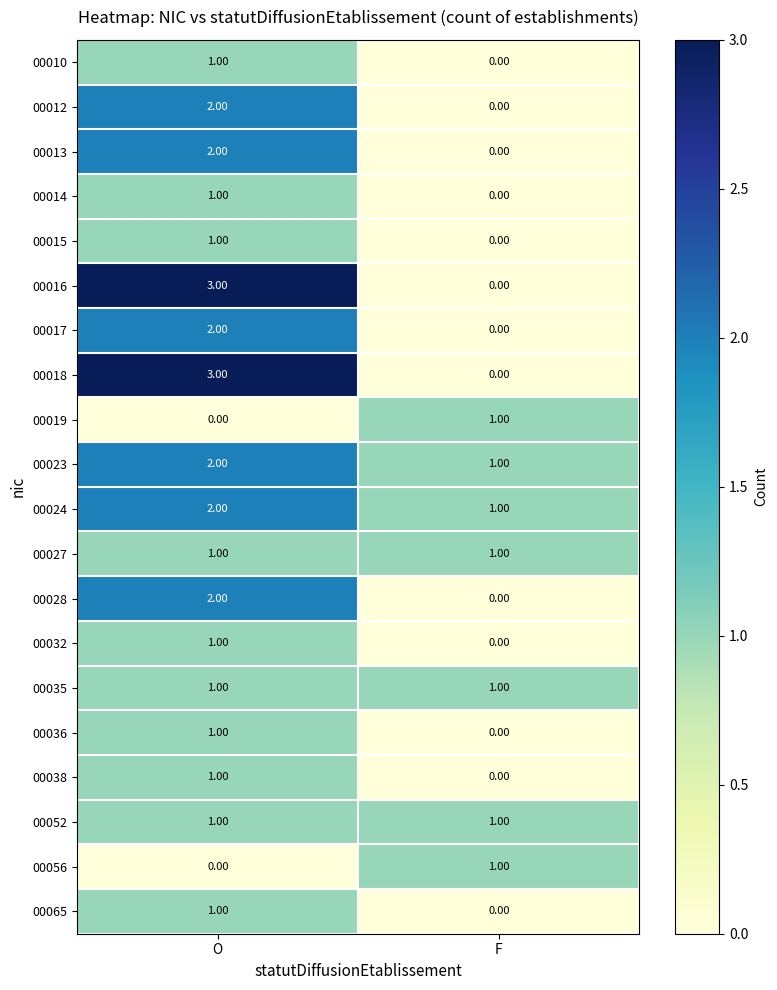

How many data points does each series have?

2